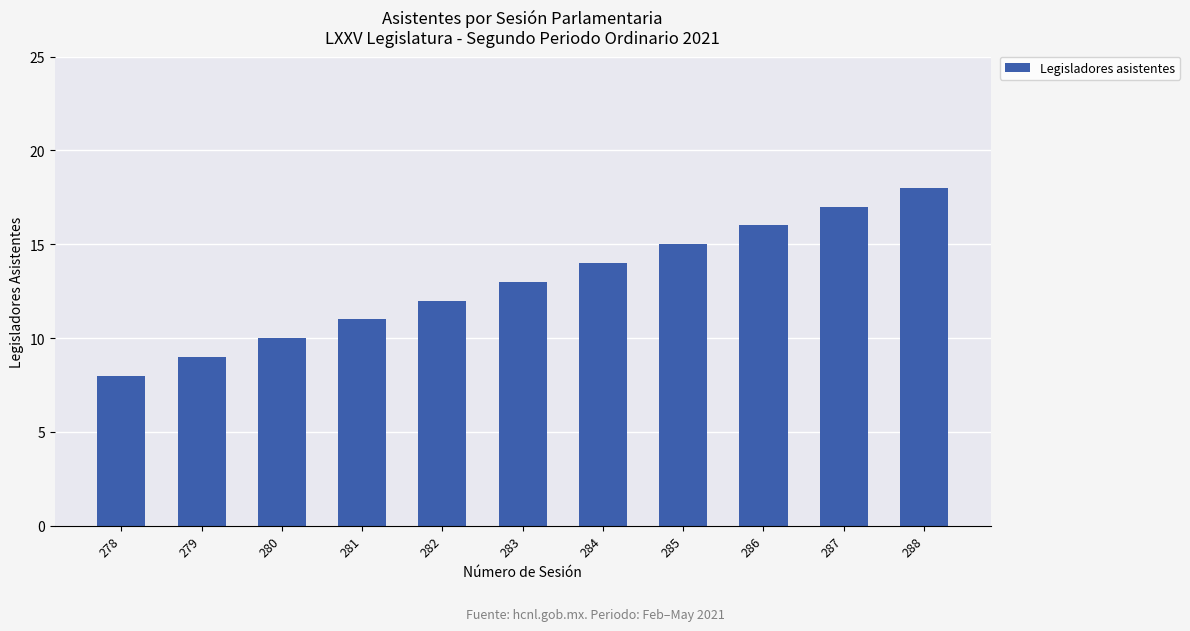

Are the bars horizontal?

No